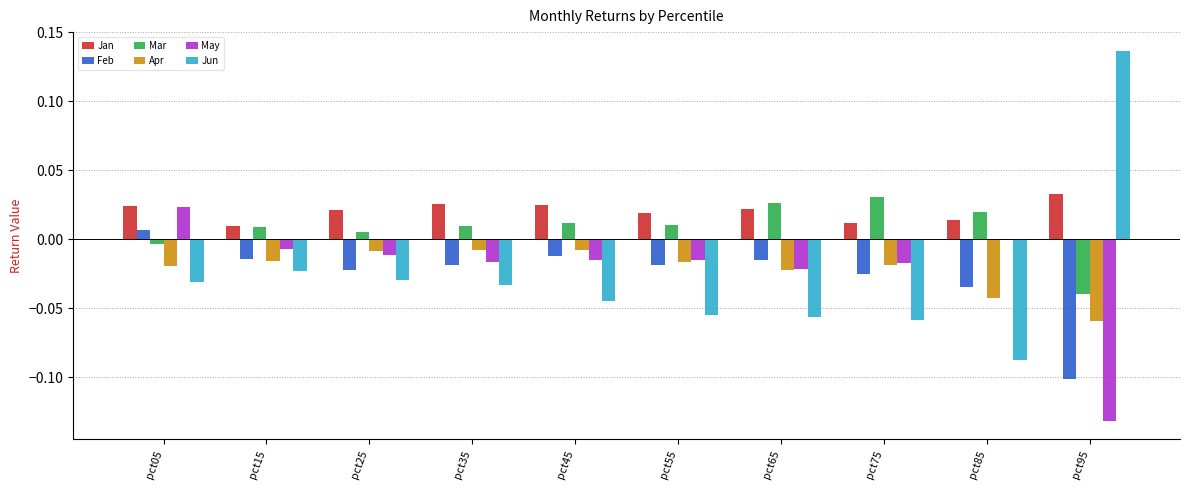

The value of Feb at pct55 is -0.0. True or false?

True